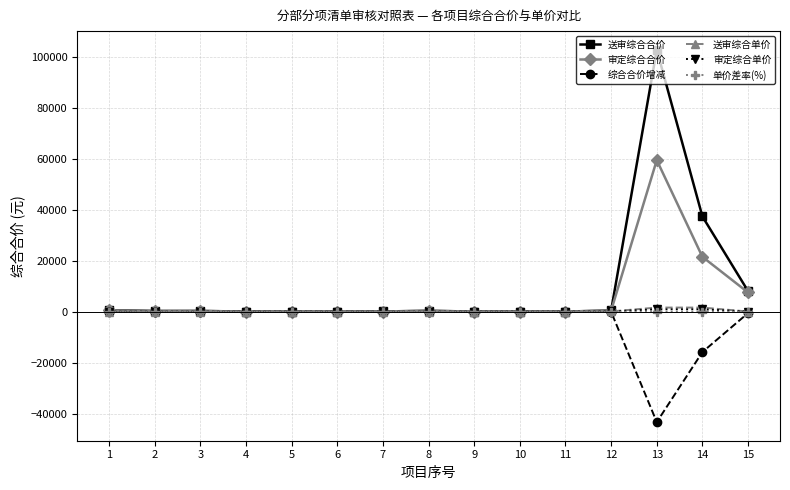

At how many categories does at least one series exceed 18360?

2